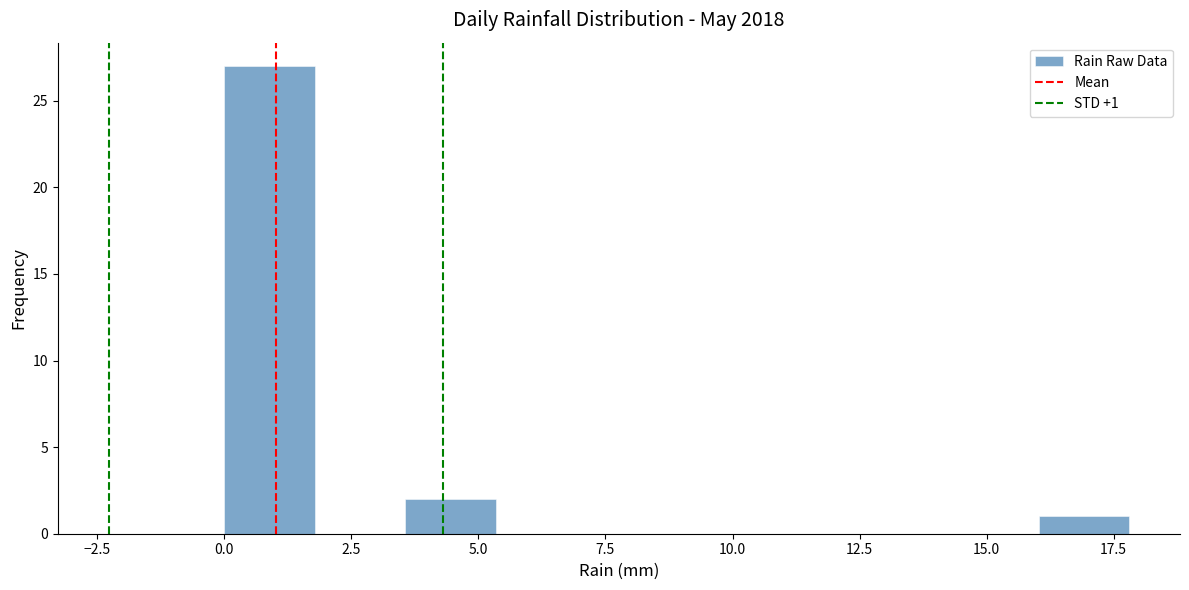

Read against the x-axis, roughly where is the centre of the tallest bar?

1.0